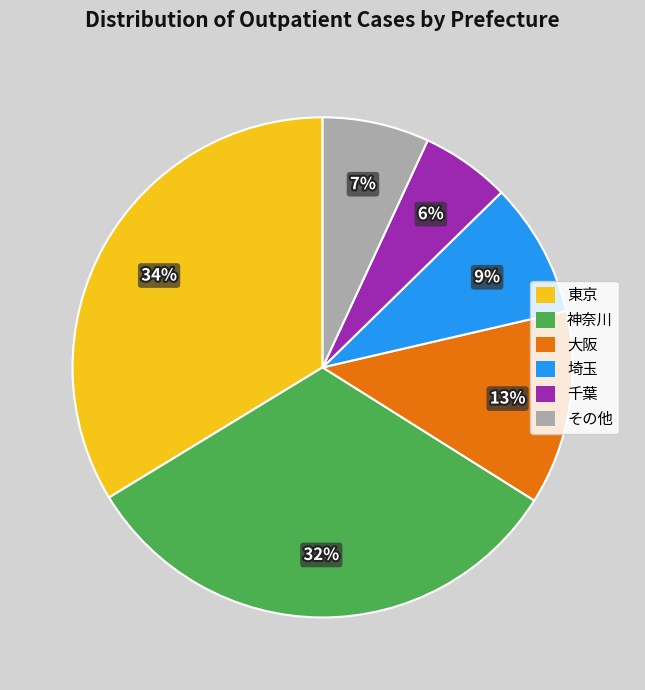

To the nearest percent, what is the average slice percentage?

17%